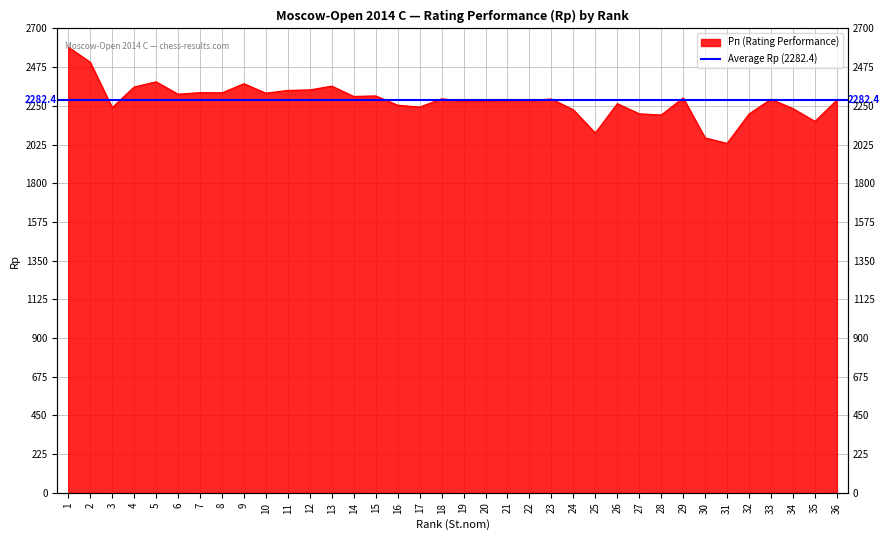

Read the value at 27.

2204